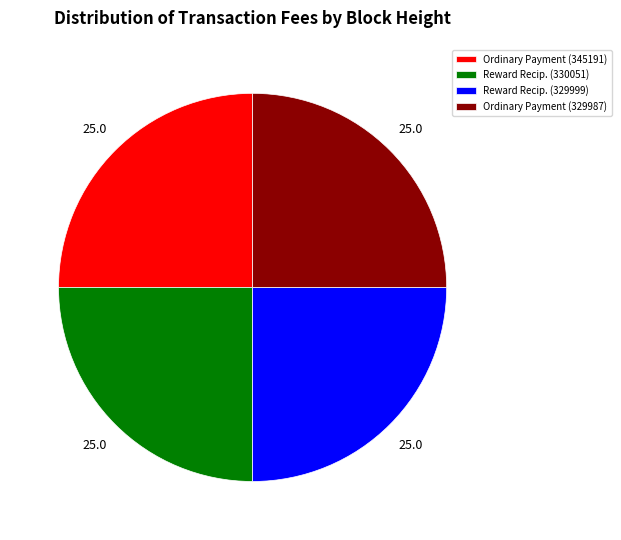

What is the ratio of the value at Ordinary Payment (329987) to the value at Ordinary Payment (345191)?

1.0